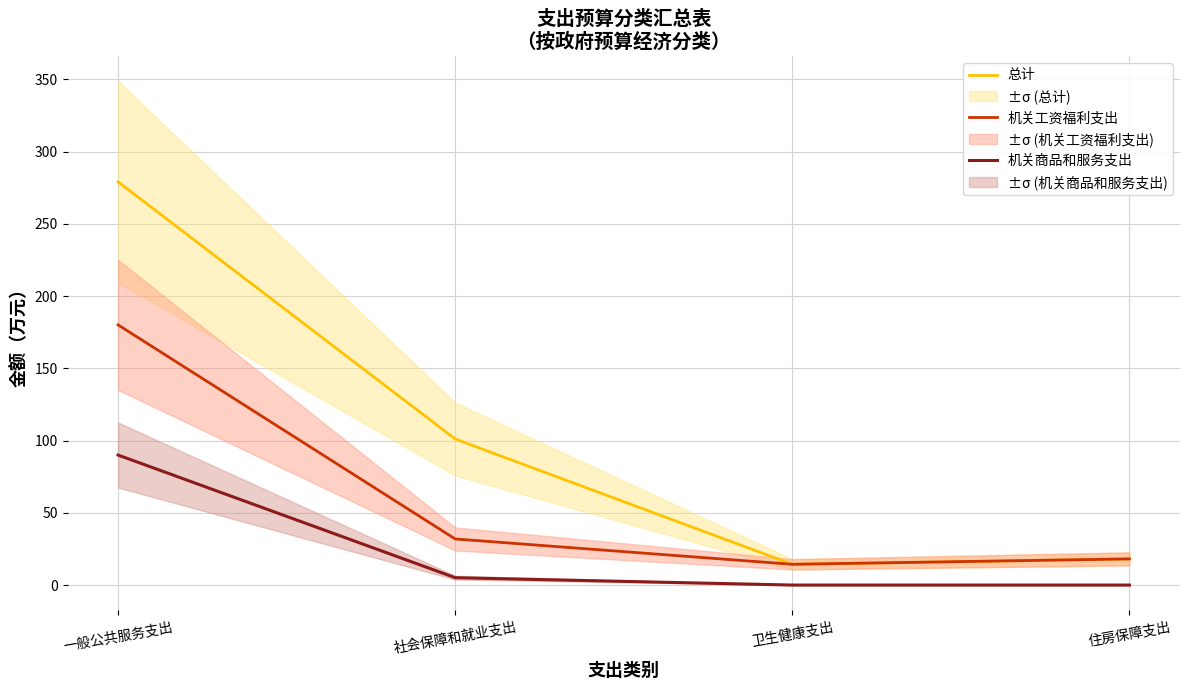

At which label is 机关工资福利支出 closest to 97?

社会保障和就业支出